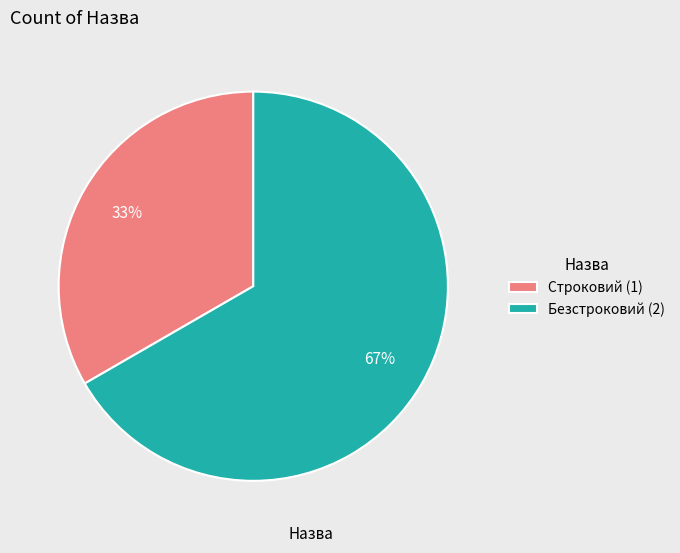

To the nearest percent, what is the combined percentage of Строковий and Безстроковий?

100%